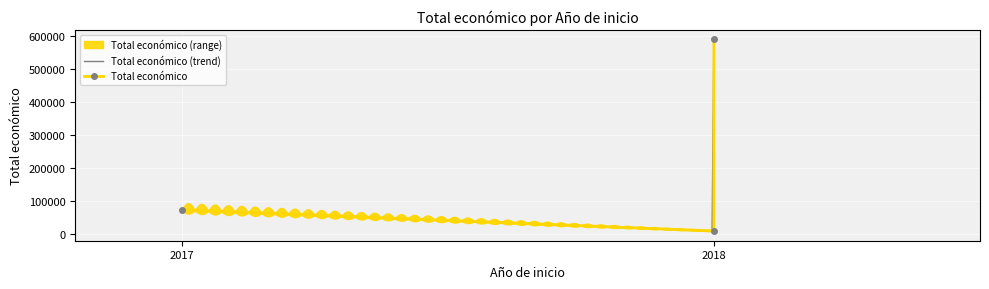

Count the number of data series in this chart.

1